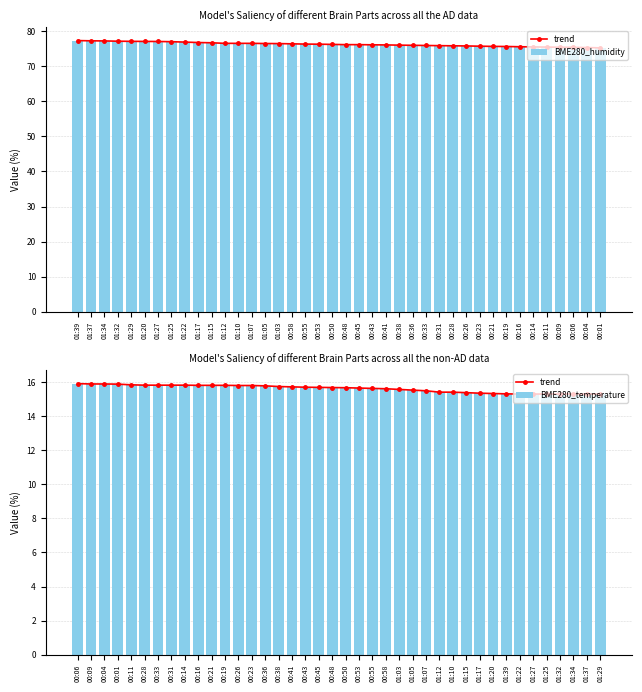

True or false: BME280_temperature has a value of 9.9 at 00:43.

False